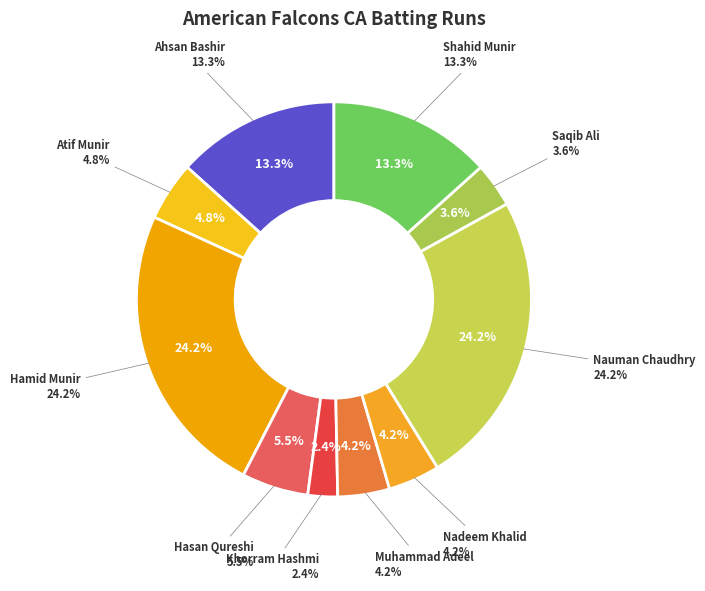

To the nearest percent, what is the combined percentage of Hasan Qureshi and Hamid Munir?

30%